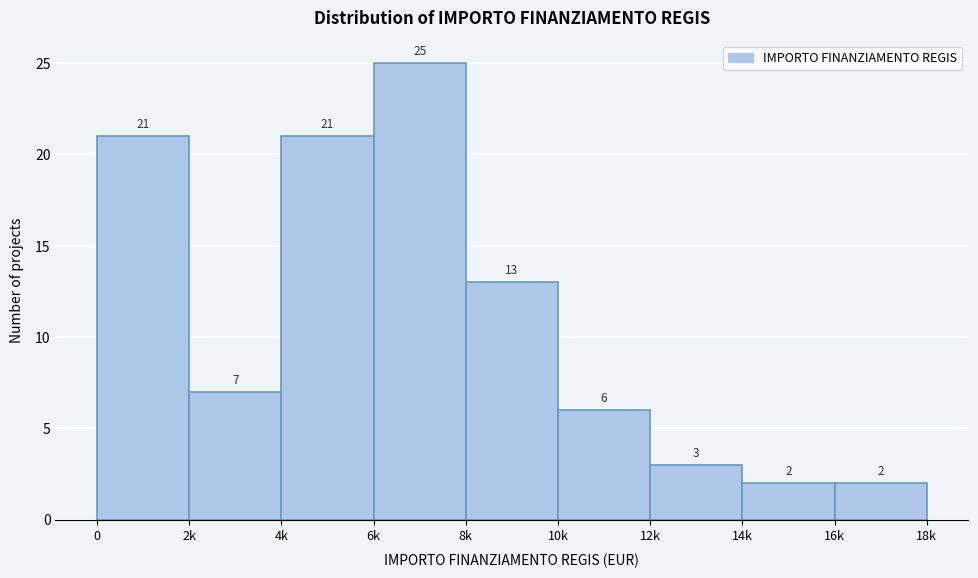

Reading left to right, what are all the values shown in this chart?

21	7	21	25	13	6	3	2	2